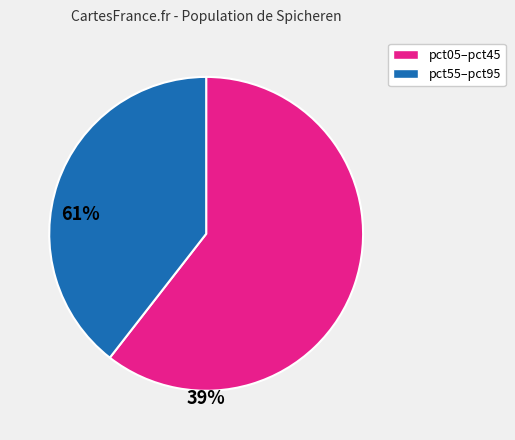

Is there any slice that represents more than half of the pie?

Yes